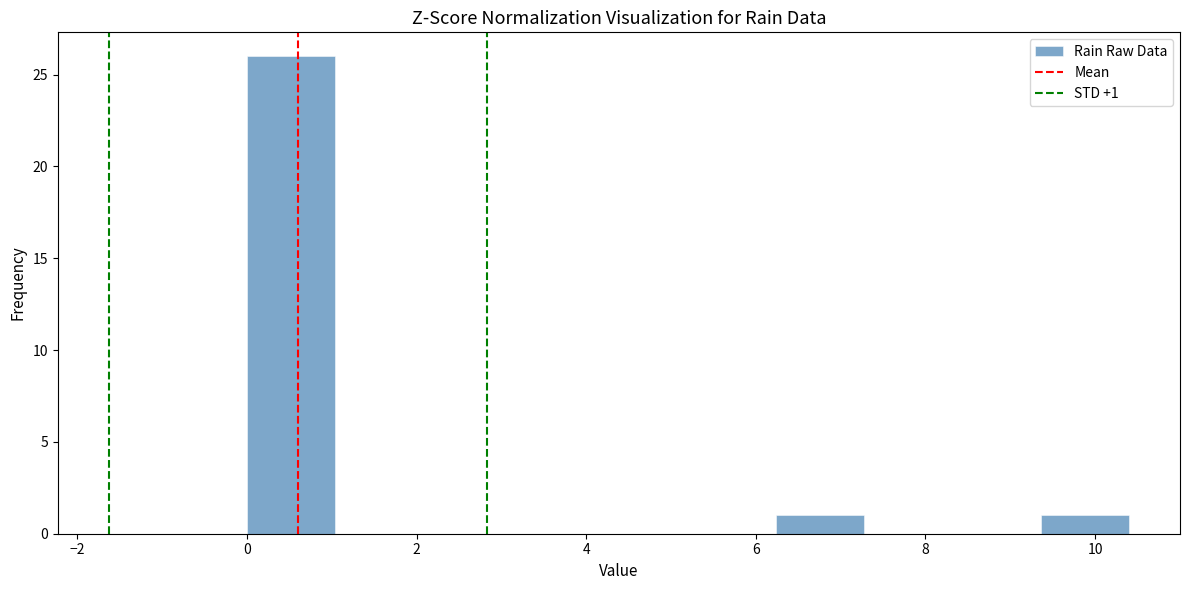

Which range on the x-axis has the tallest bar?

0.00 to 1.04